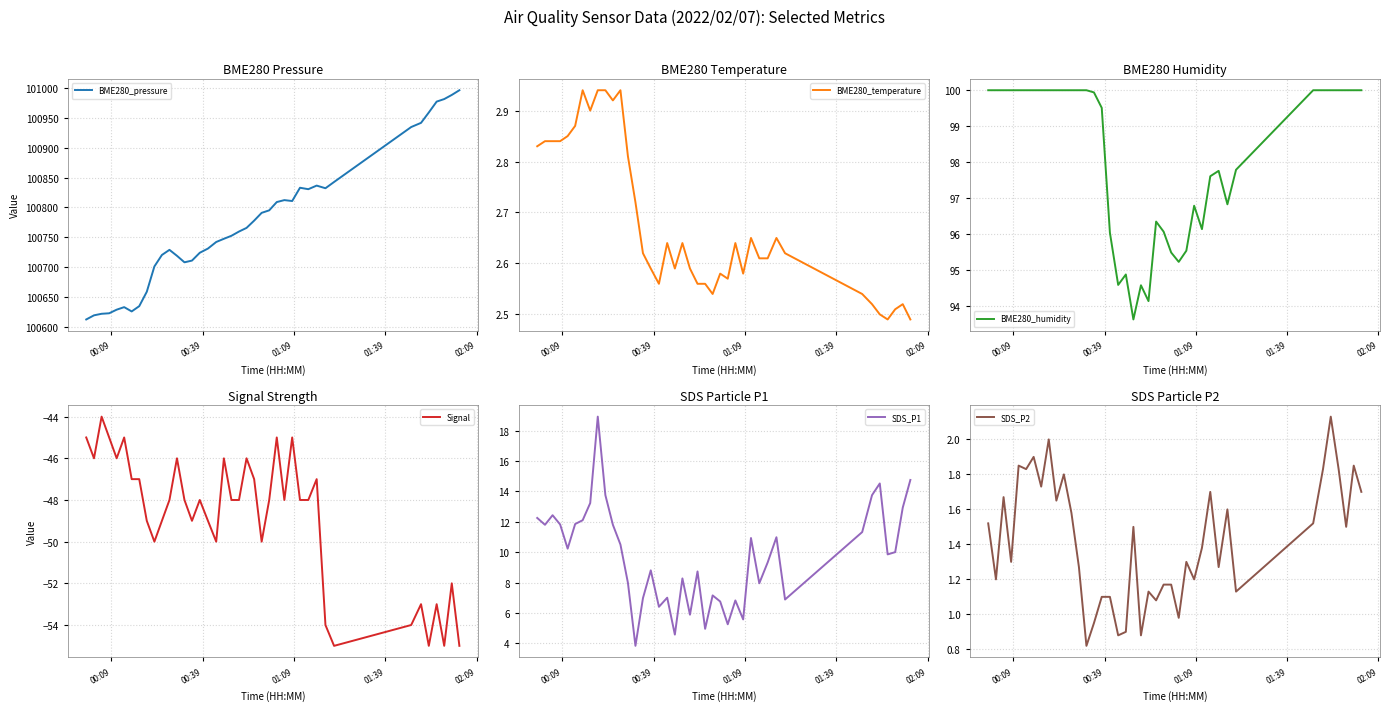

True or false: BME280_pressure and Signal intersect in this chart.

False